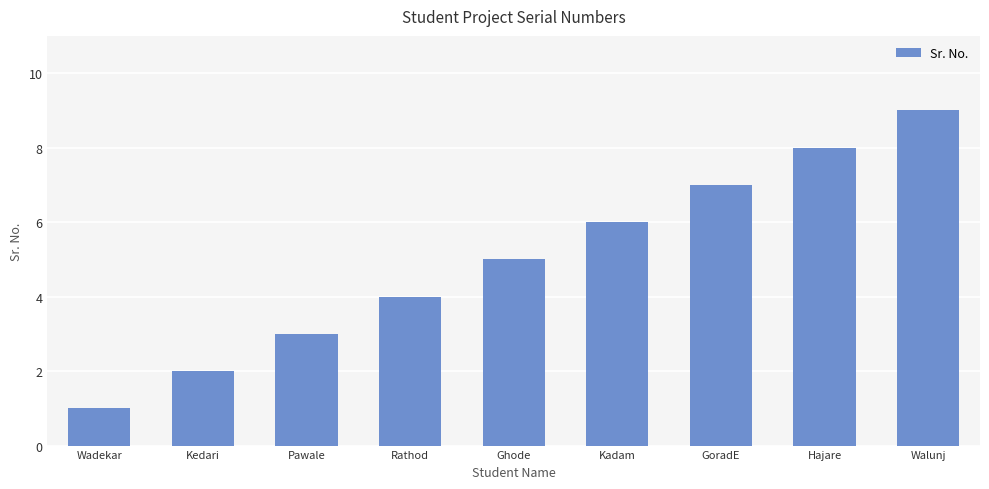

What is the label of the 6th bar from the left?

Kadam